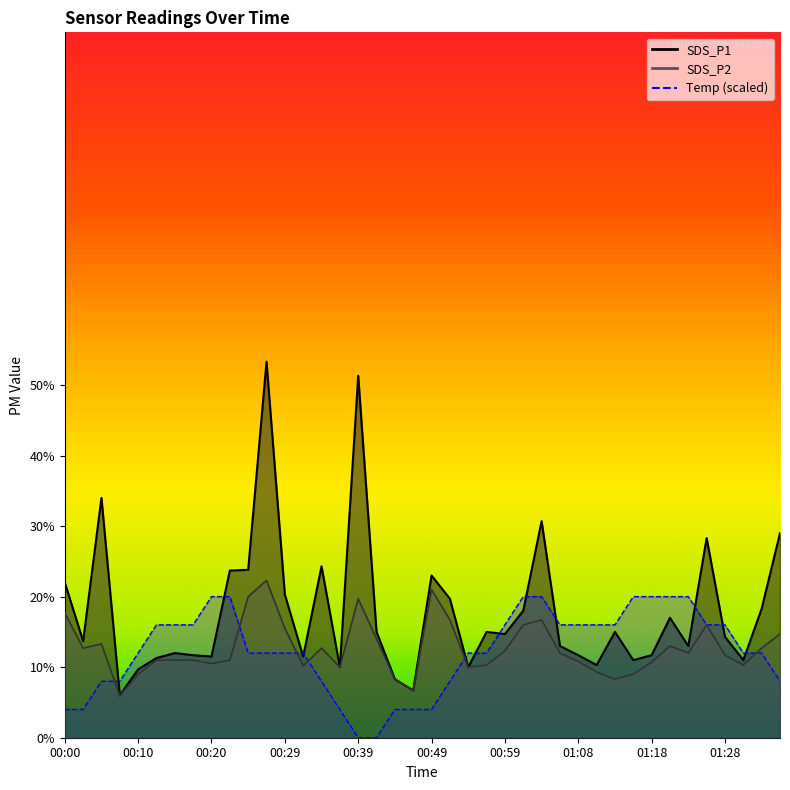

At which category is the sum across all series the highest?

00:27